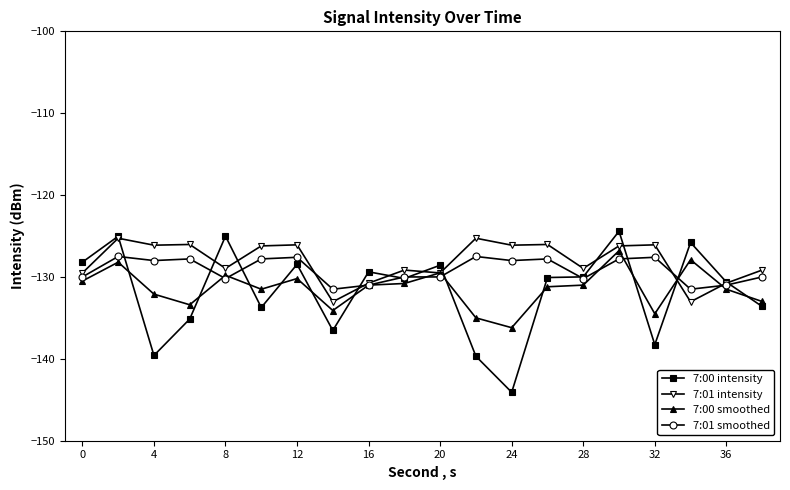

What is the minimum value for 7:01 smoothed?

-131.5